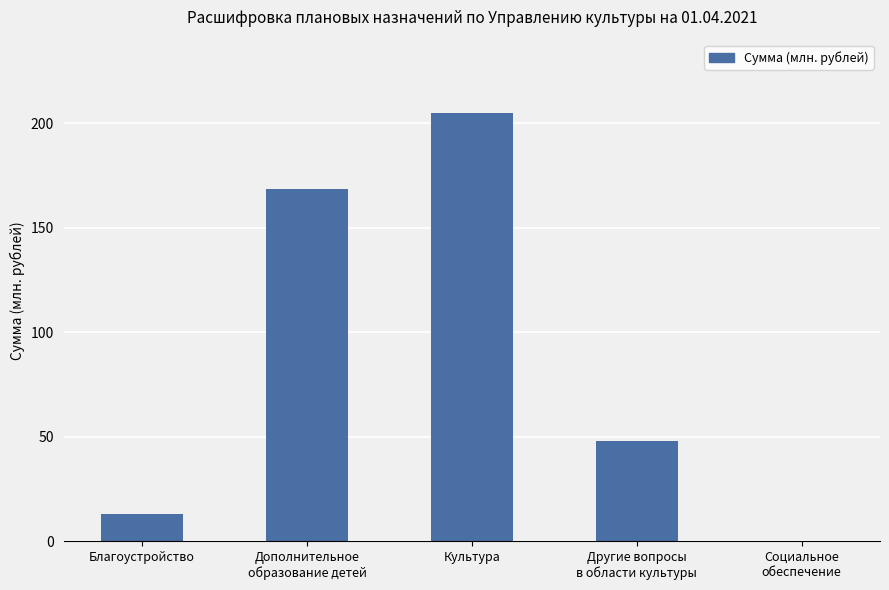

At which category does the chart reach its peak across all series?

Культура